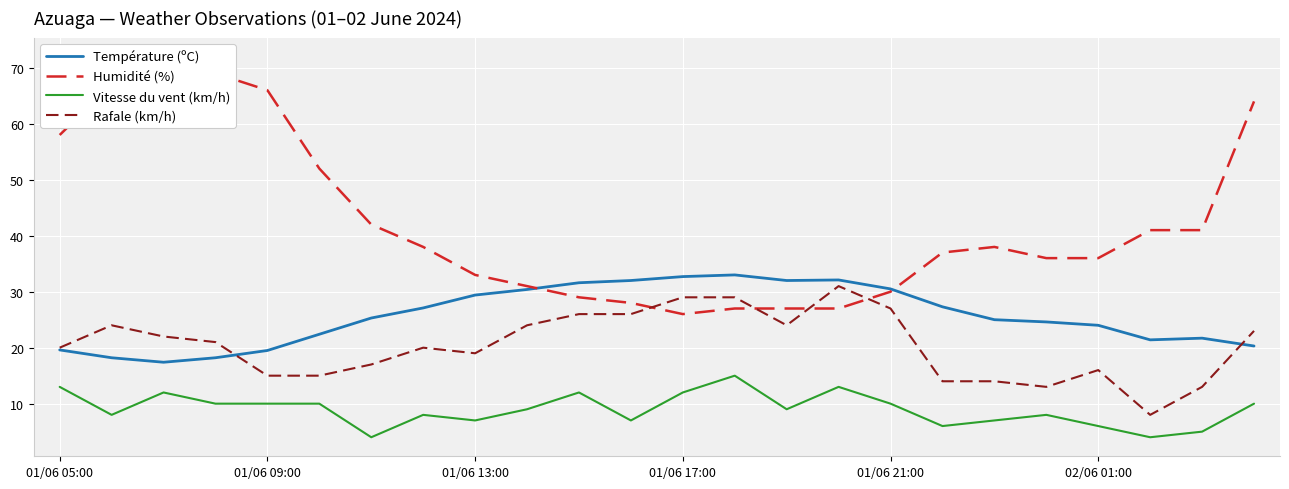

What value does the Température (ºC) series have at 14?

32.0